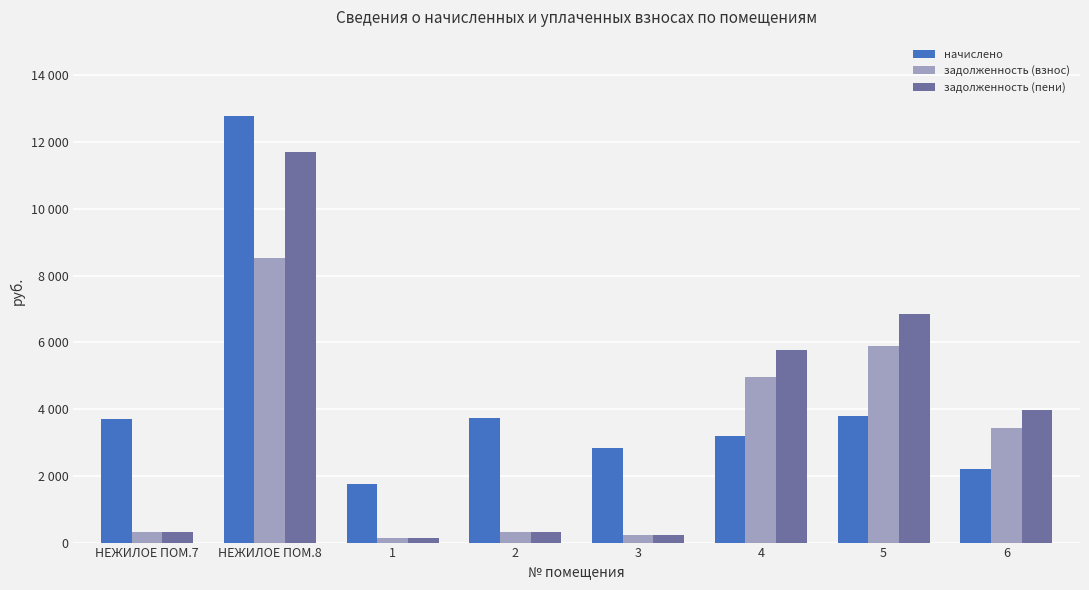

Does the chart contain stacked bars?

No